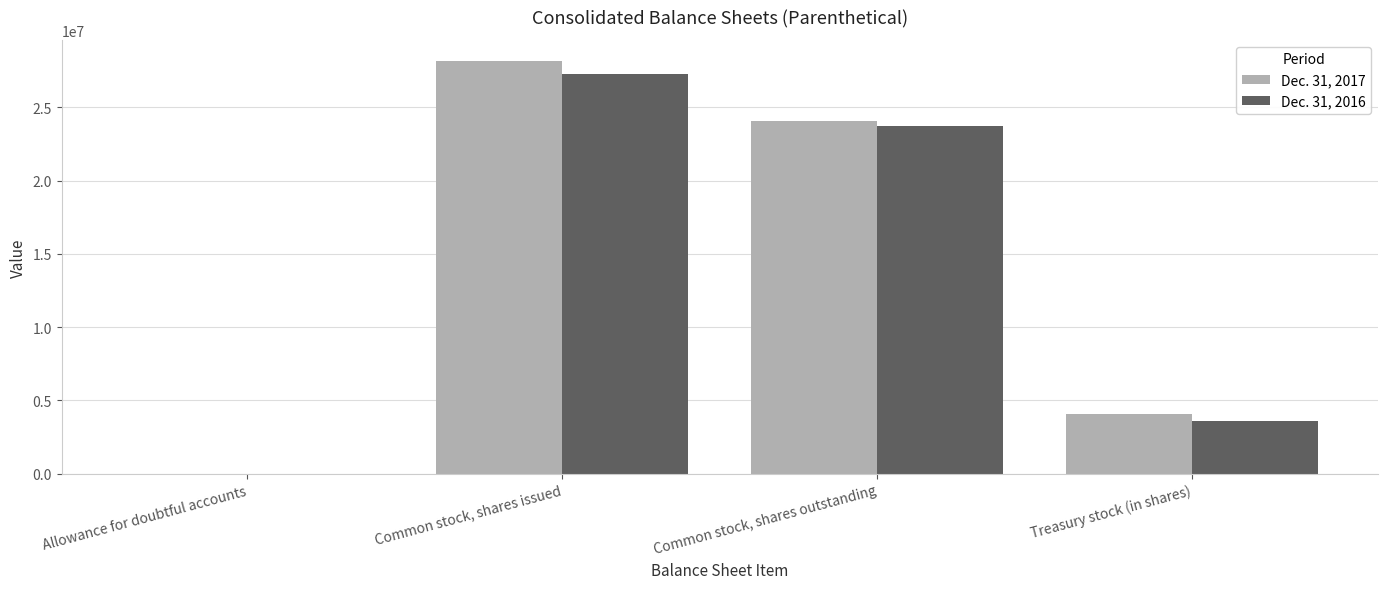

Which series has the largest range (max minus min)?

Dec. 31, 2017